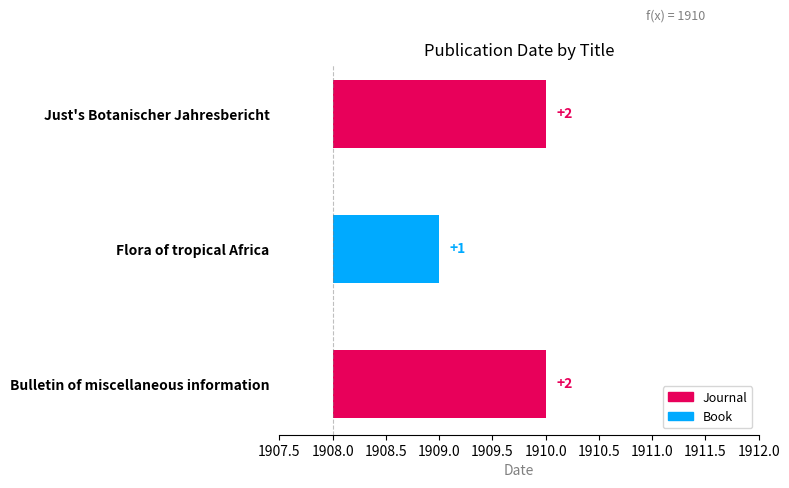

Where is the data nearest to the value 1?

Flora of tropical Africa